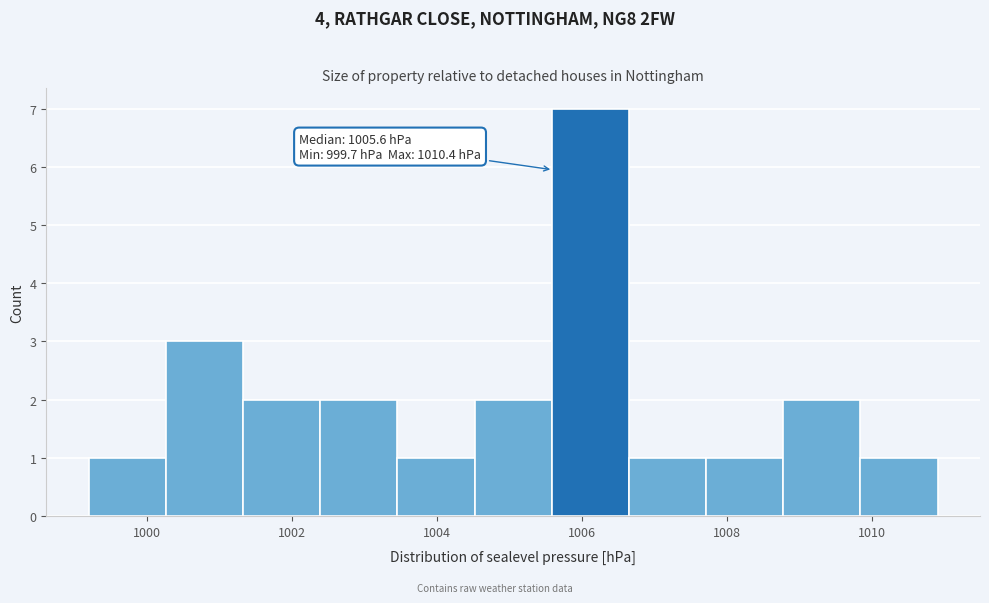

Which range on the x-axis has the tallest bar?

1005.6 to 1006.6